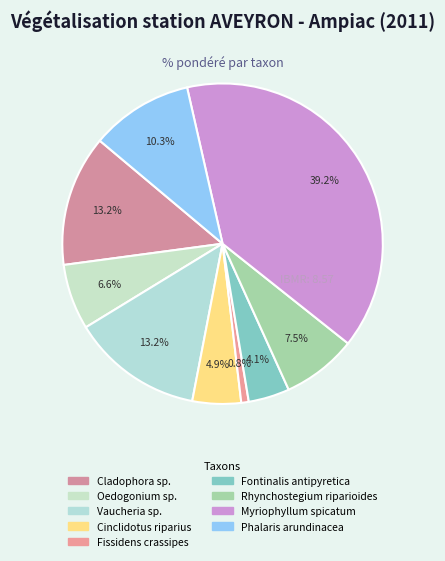

How many segments does this pie chart have?

9